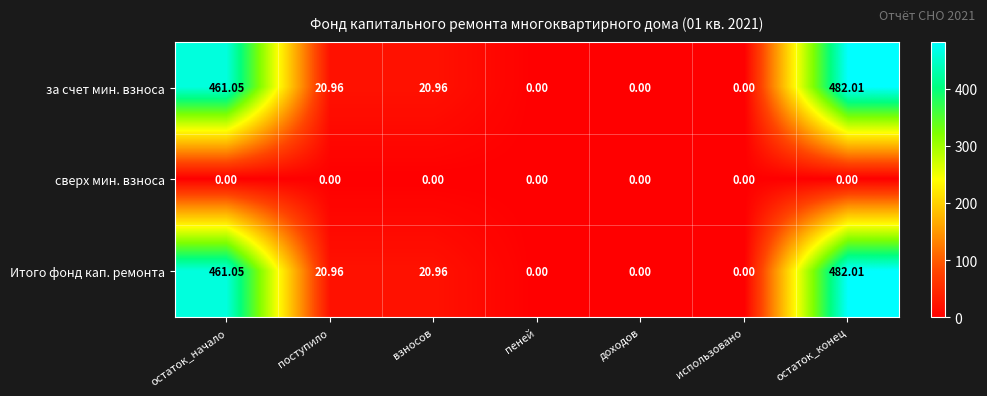

Where does the Итого фонд кап. ремонта series first go above 20?

остаток_начало